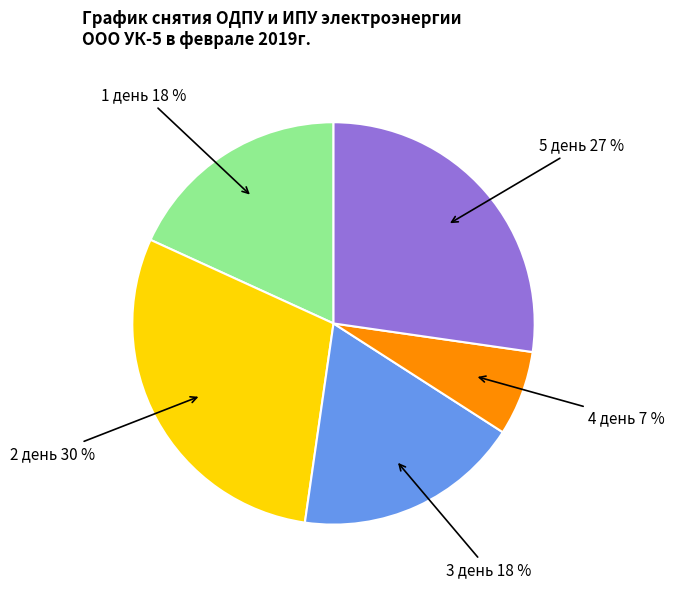

To the nearest percent, what is the combined percentage of 4 день and 3 день?

25%